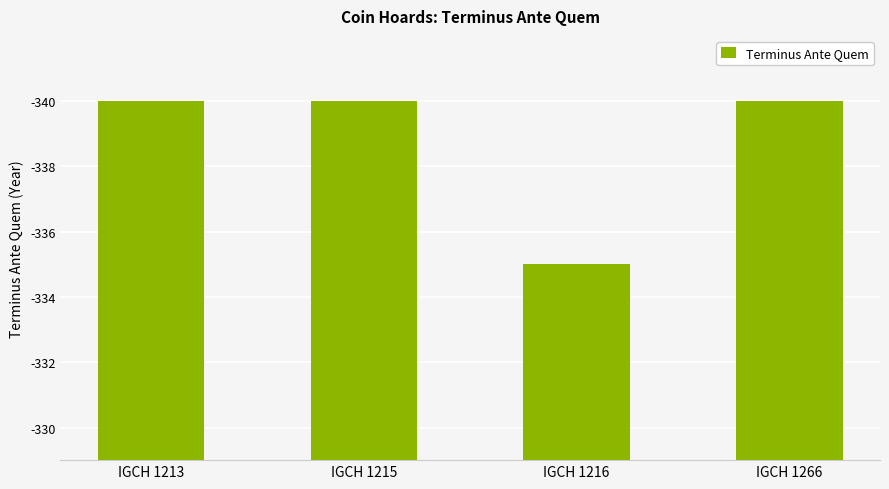

What is the sum of the values at IGCH 1213 and IGCH 1266?

680